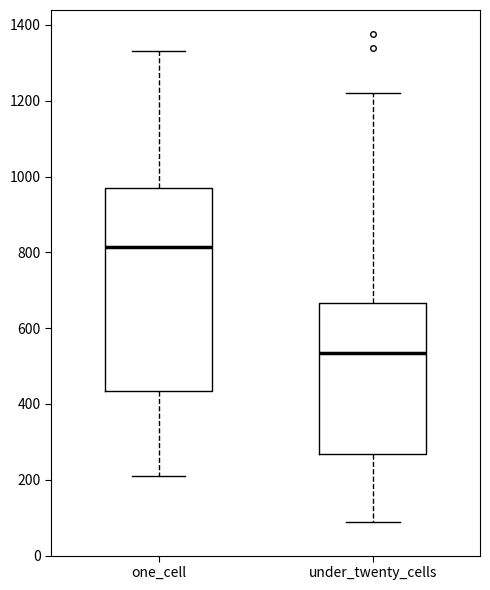

Which box has the lowest median line?

under_twenty_cells